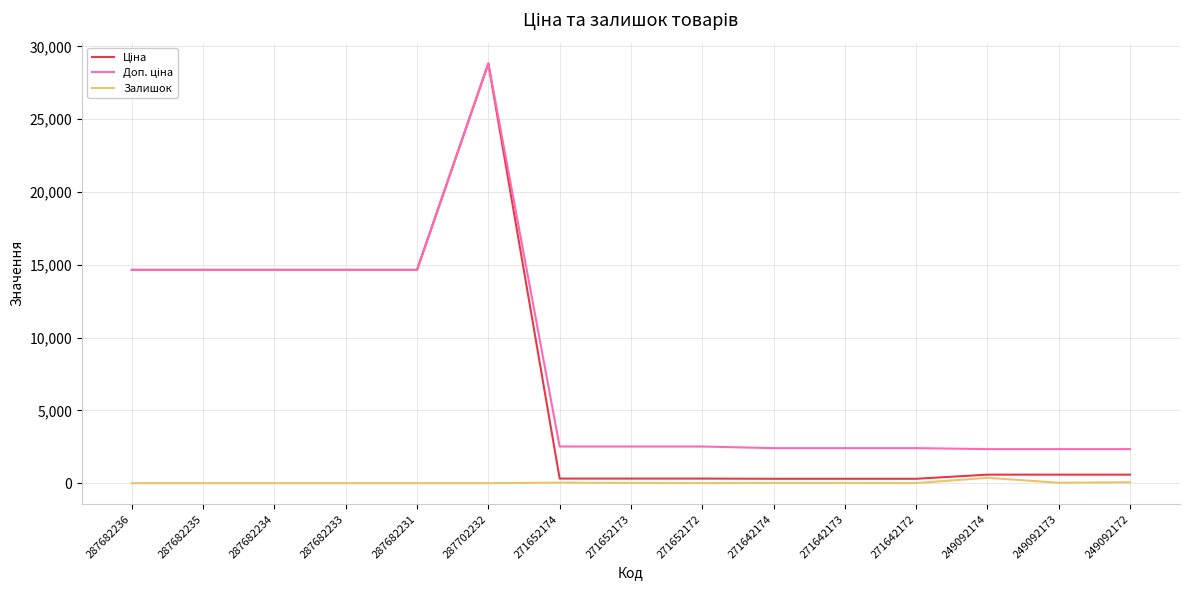

At which category is the sum across all series the highest?

287702232